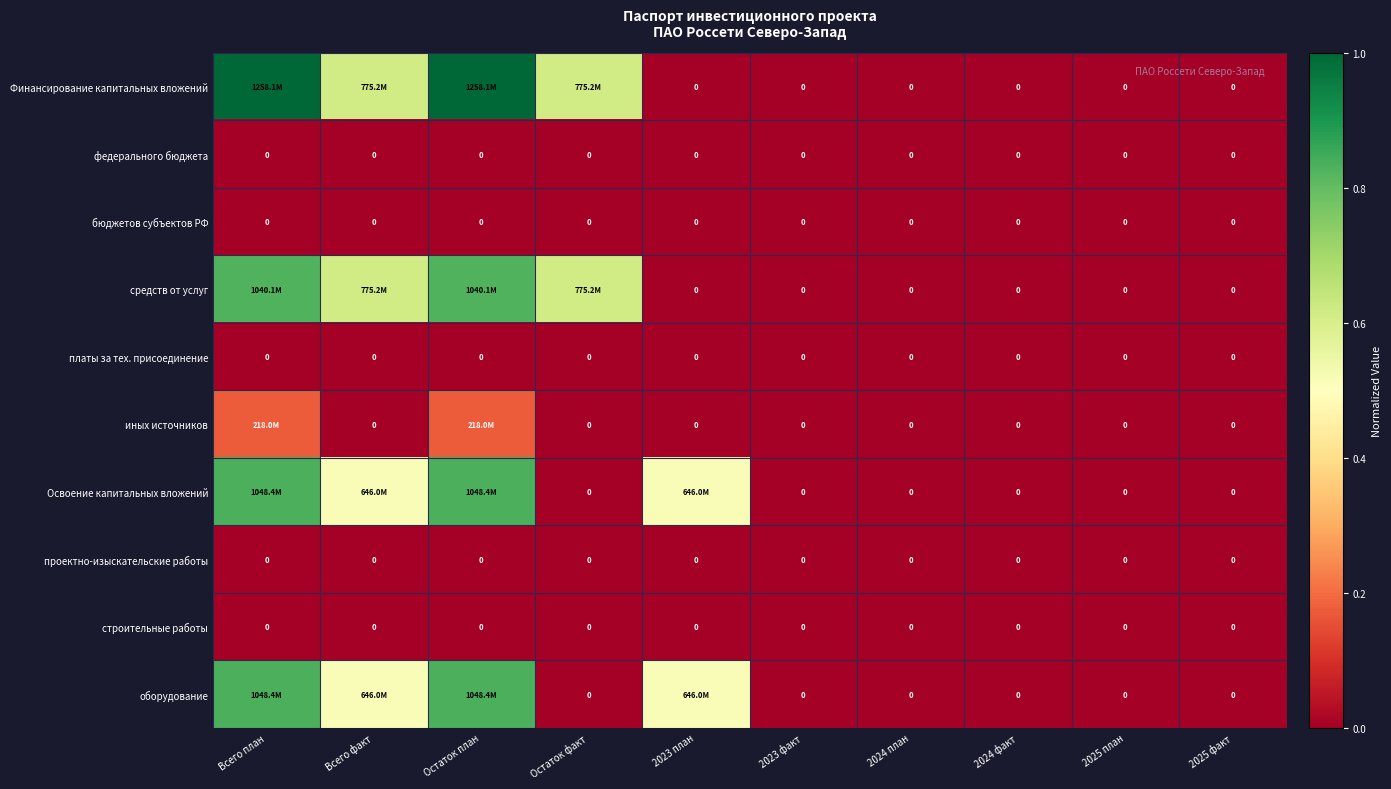

Rank the series by their maximum value, from lowest to highest.

федерального бюджета, бюджетов субъектов РФ, платы за тех. присоединение, проектно-изыскательские работы, строительные работы, иных источников, средств от услуг, Освоение капитальных вложений, оборудование, Финансирование капитальных вложений